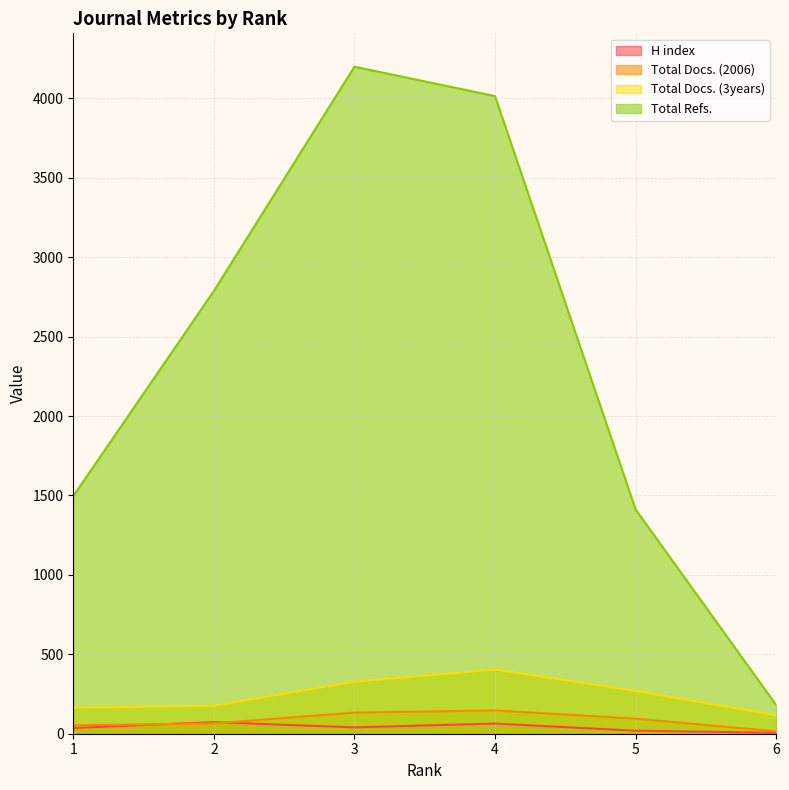

At which category is the sum across all series the highest?

3